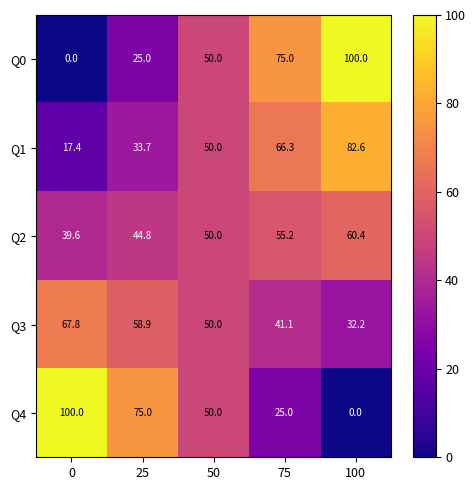

How many values in Q4 are above zero?

4